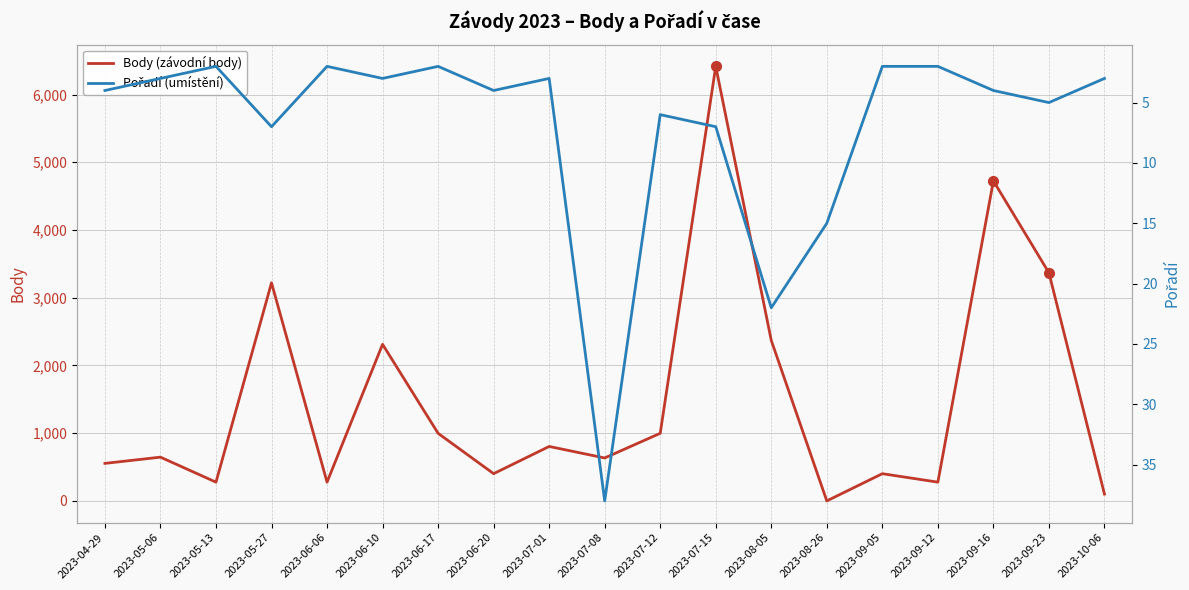

At how many categories does at least one series exceed 233?

17